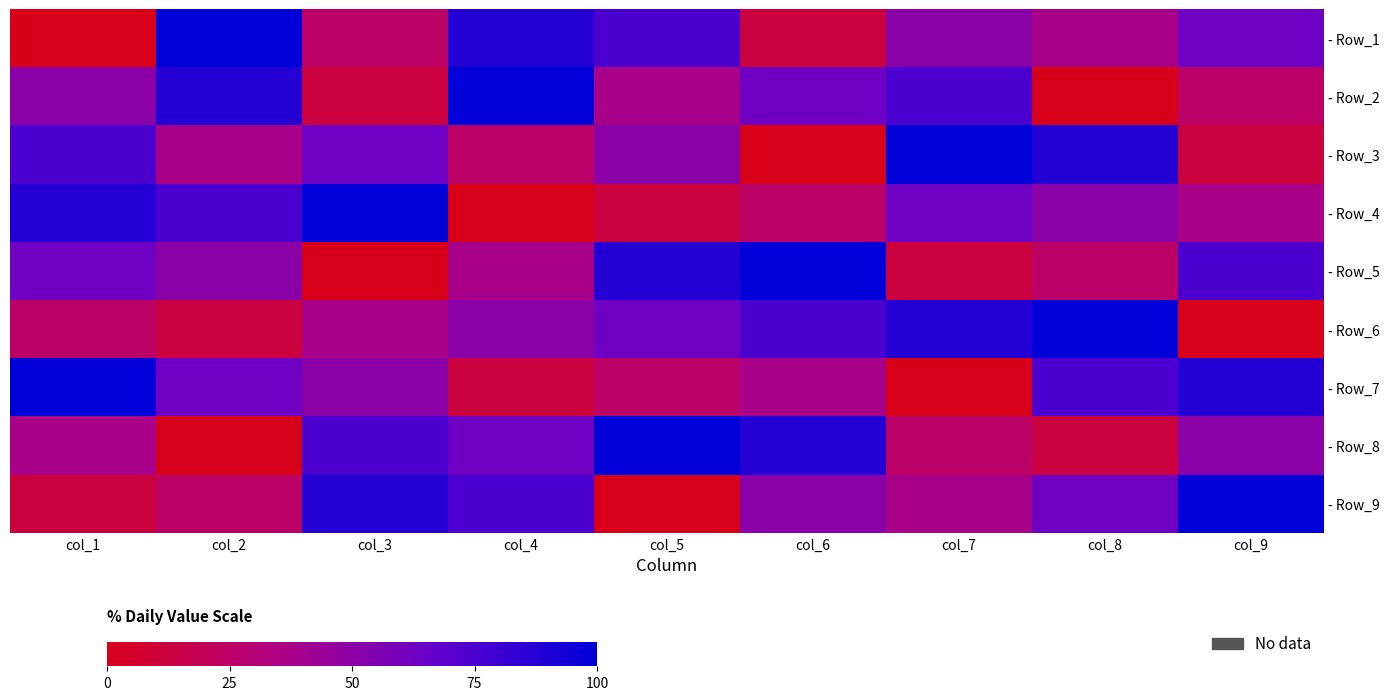

Which has a higher value, col_1 or col_9?

col_9